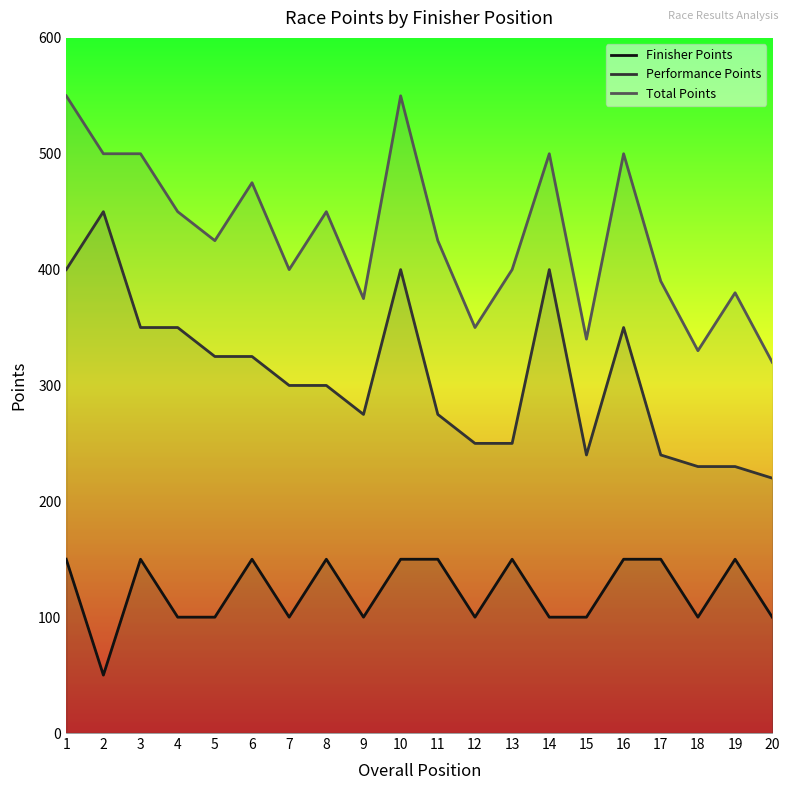

What is the approximate value of Total Points at 8?

450